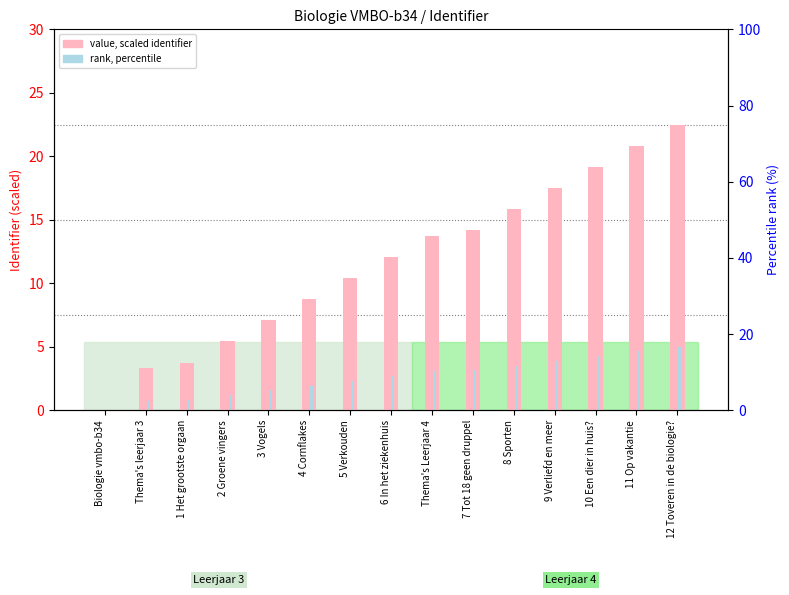

Is it true that value (scaled identifier) equals 12.1 at 6 In het ziekenhuis?

True